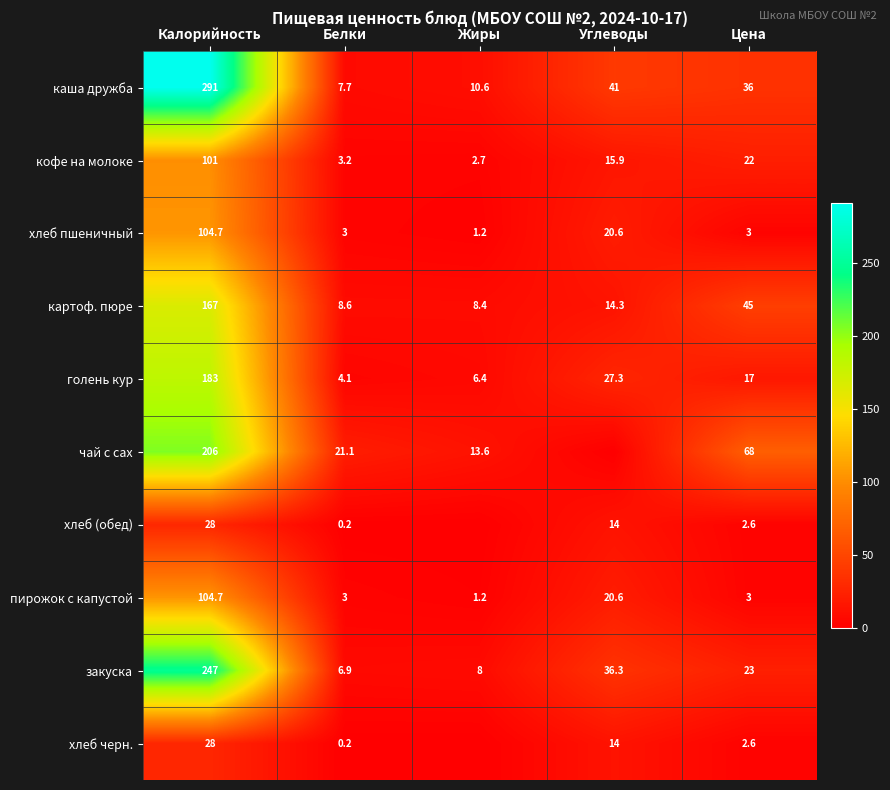

What is the difference between the highest and lowest values at Цена?

65.4